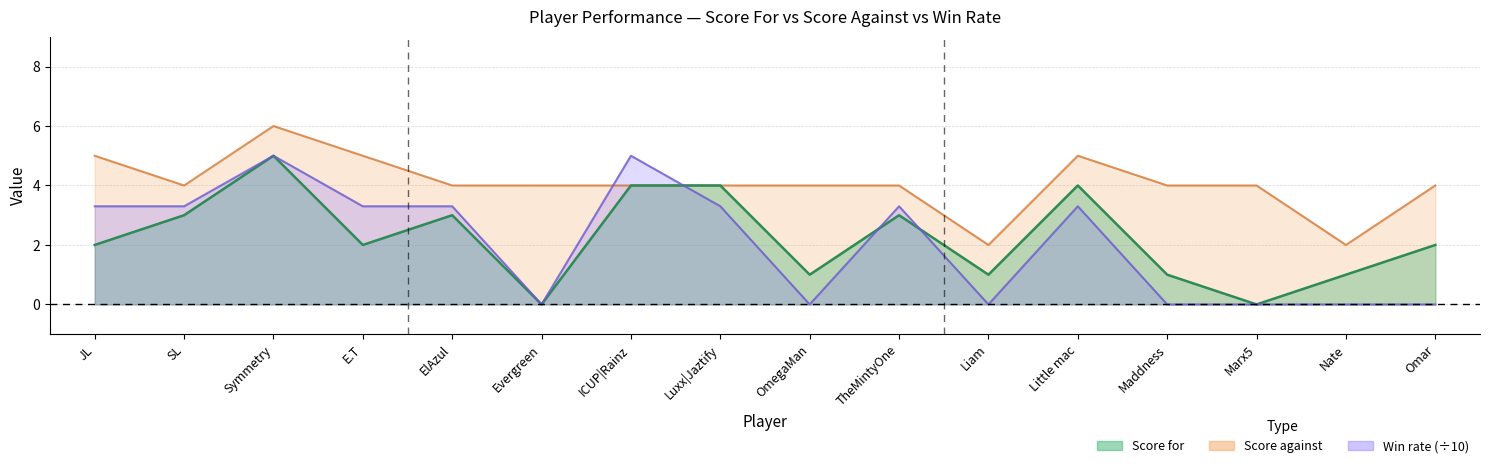

The value of Win rate at OmegaMan is -2.2. True or false?

False